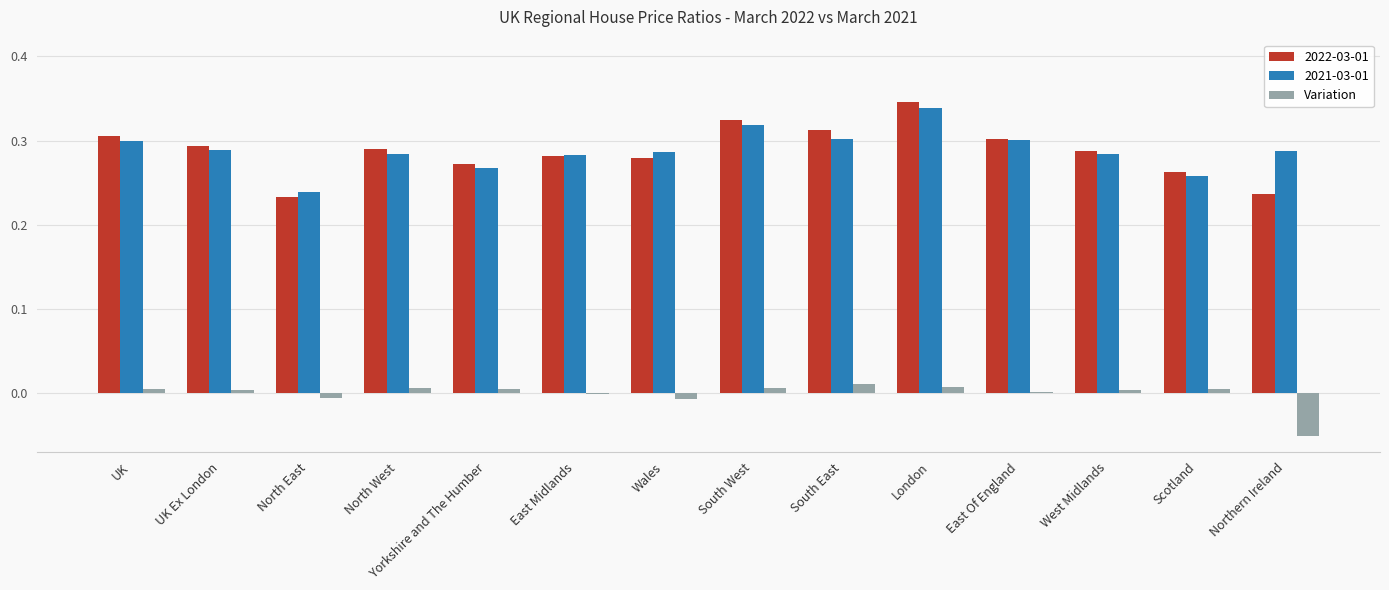

Which label corresponds to the largest value in the chart?

London